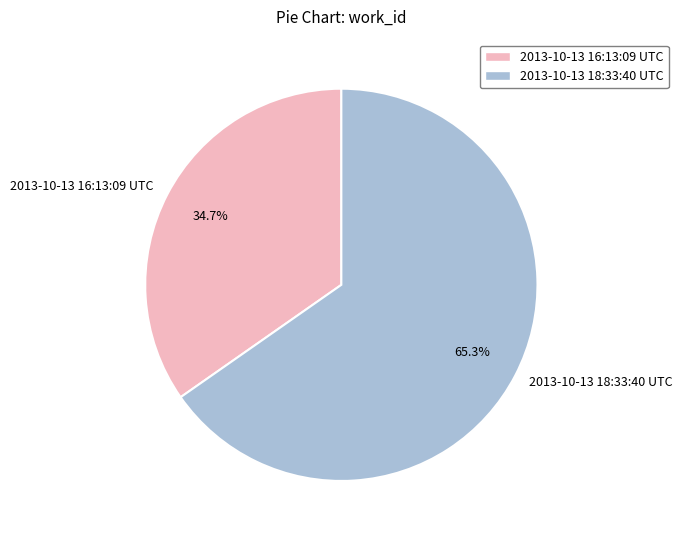

What portion of the pie excludes 2013-10-13 16:13:09 UTC?

65.3%